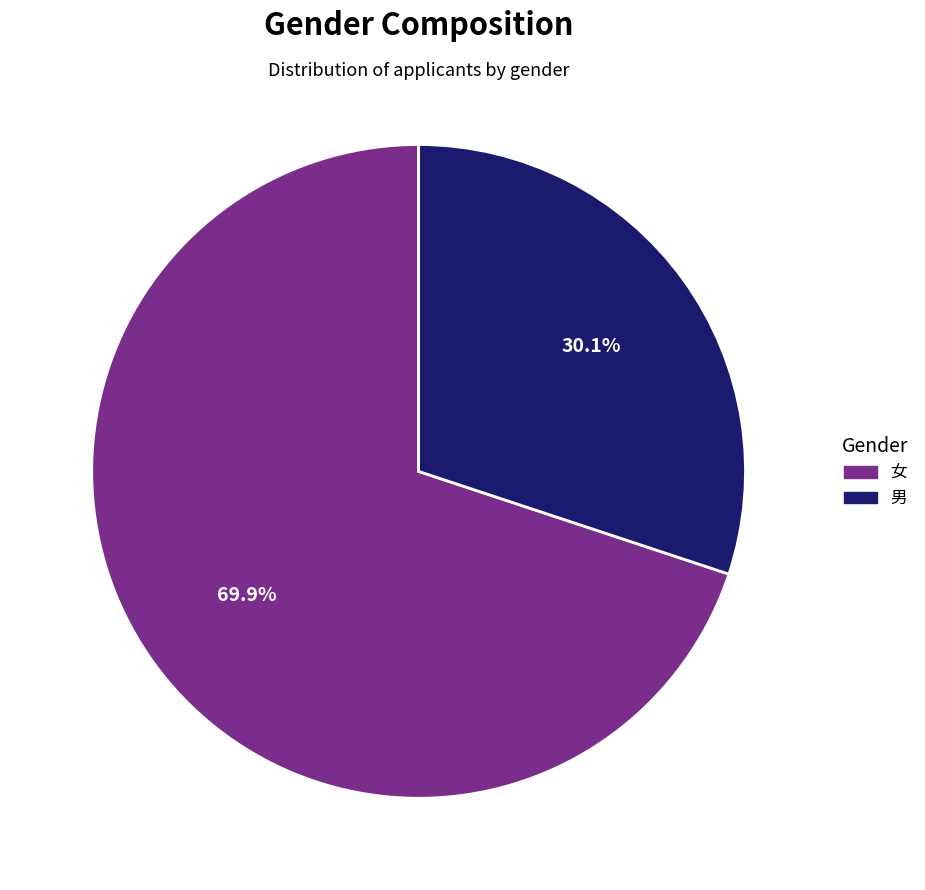

What percentage is NOT represented by 女?

30.1%